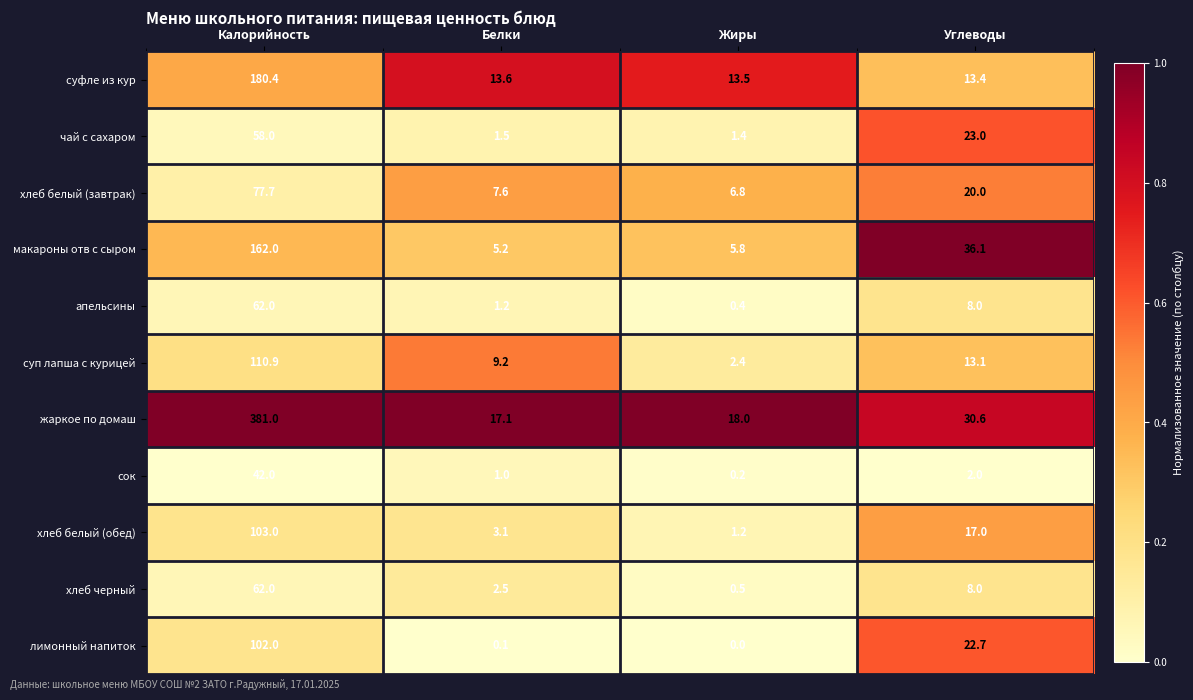

Is the value of макароны отв с сыром at Калорийность greater than the value of жаркое по домаш at Углеводы?

Yes